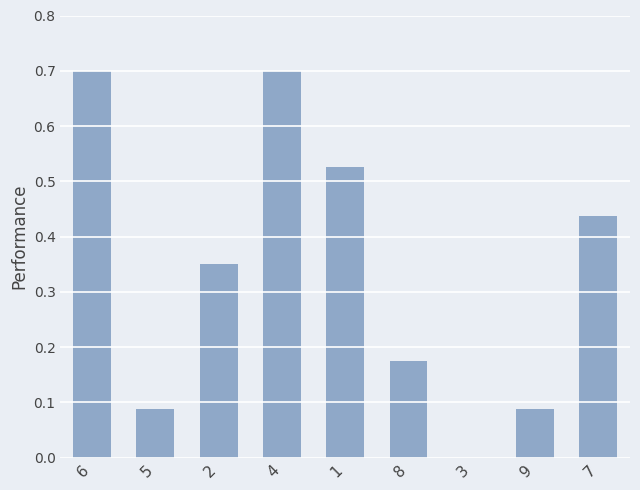

Which has a higher value, 7 or 9?

7